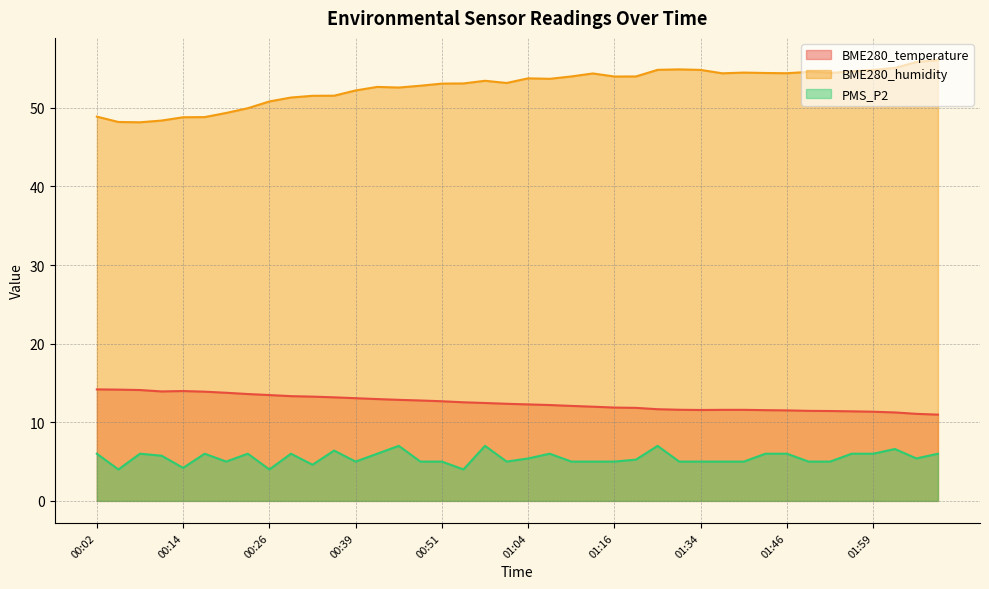

Where is the first local minimum for BME280_temperature?

00:11